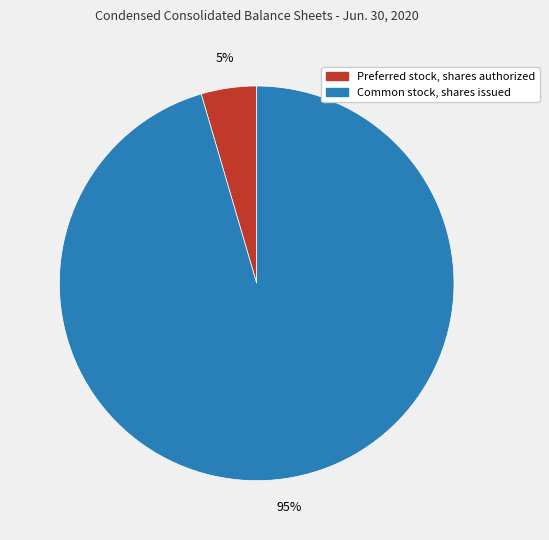

True or false: Common stock, shares issued accounts for 87% of the total.

False